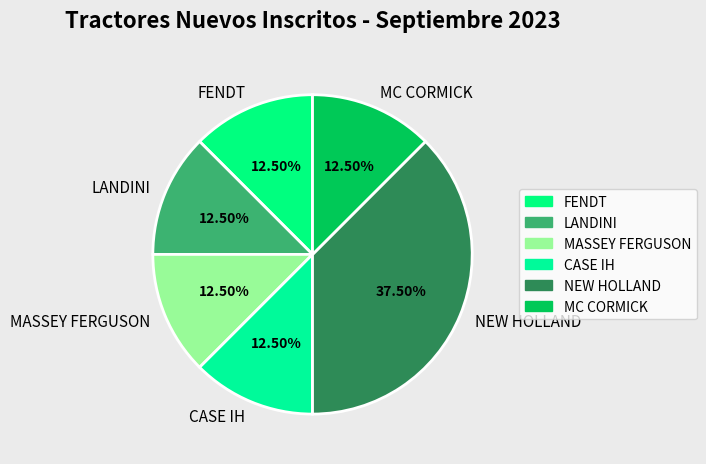

Does MASSEY FERGUSON account for over 50% of the chart?

No